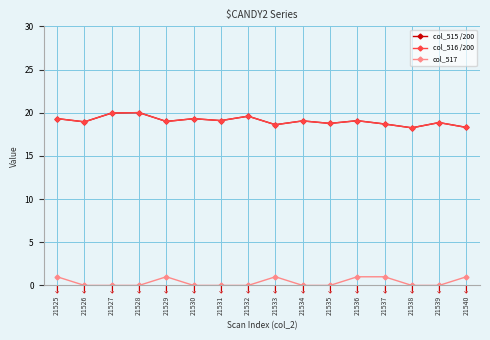

True or false: col_517 and col_515 /200 intersect in this chart.

False